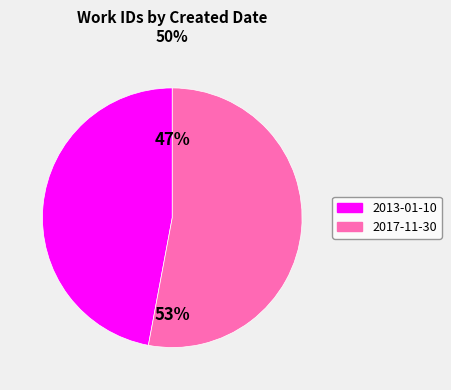

What is the smallest slice in the pie chart?

2013-01-10